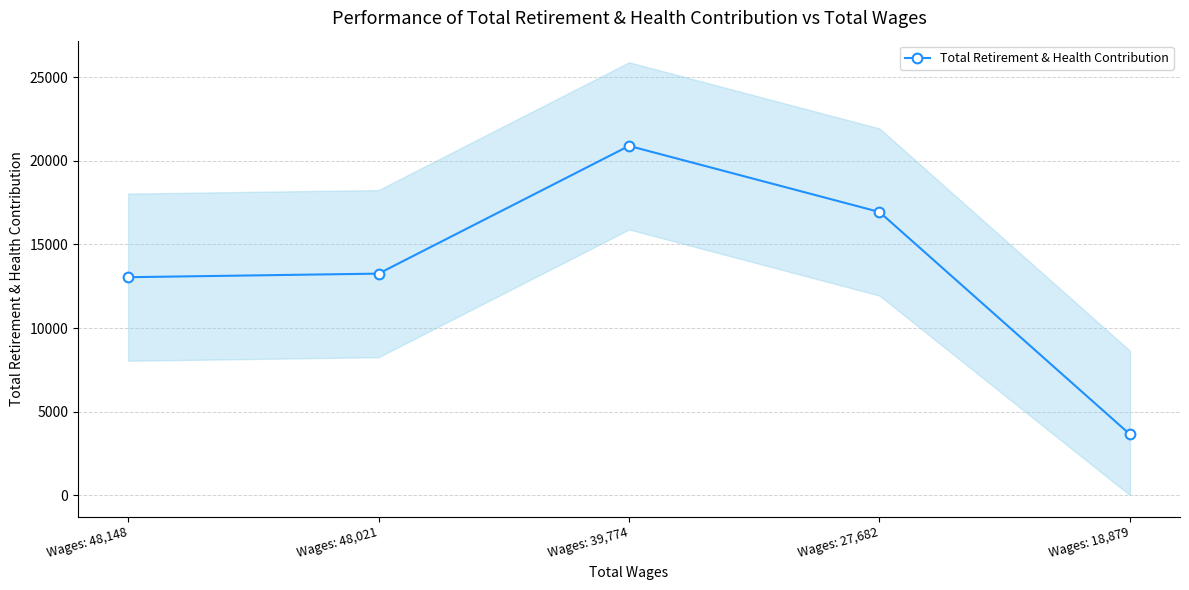

What is the change in value from Wages: 39,774 to Wages: 27,682?

-3956